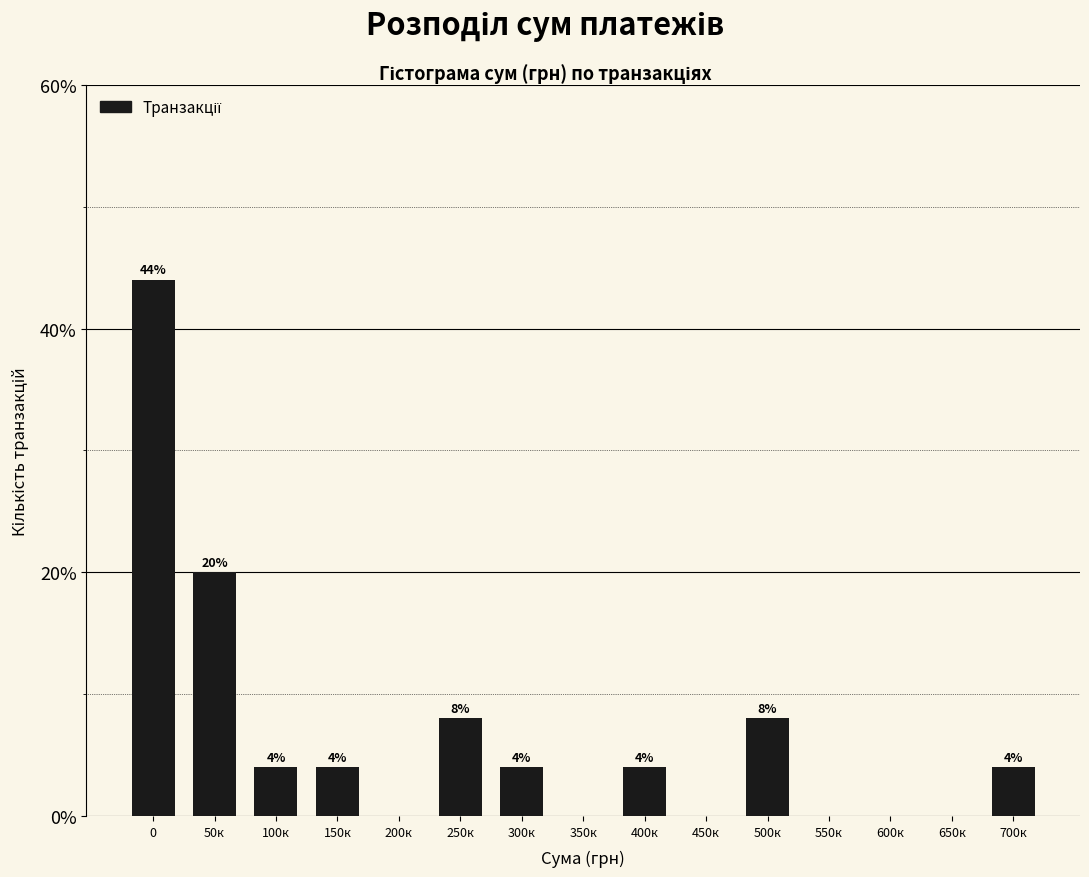

Reading left to right, extract all data points from this chart.

0=44	50к=20	100к=4	150к=4	200к=0	250к=8	300к=4	350к=0	400к=4	450к=0	500к=8	550к=0	600к=0	650к=0	700к=4